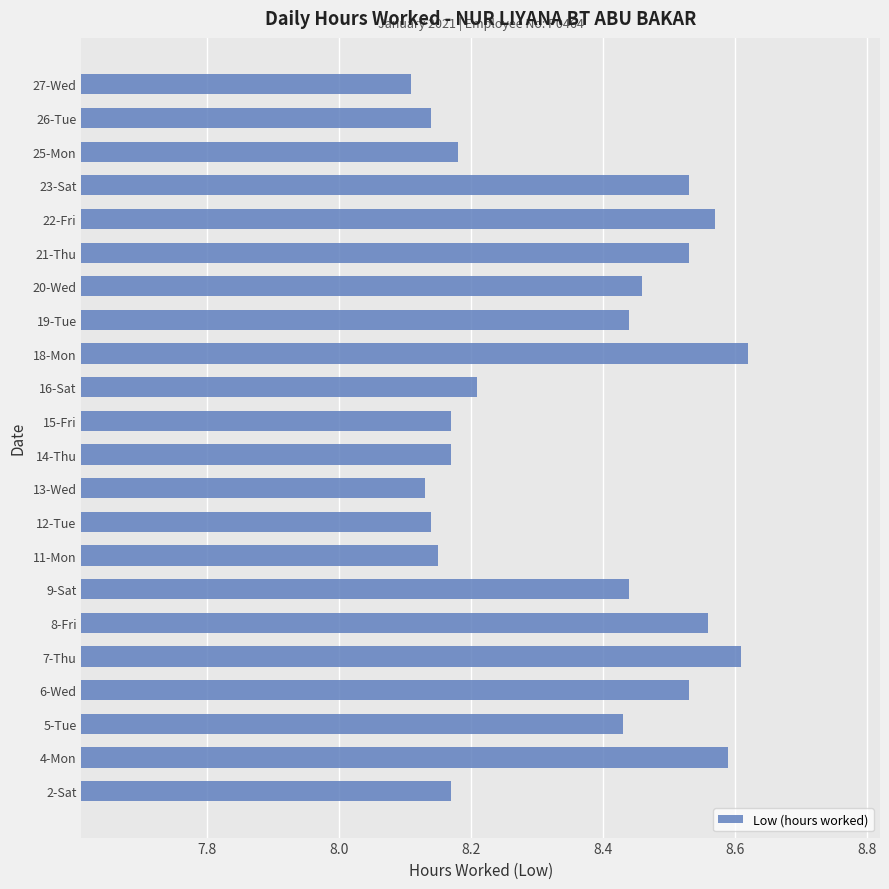

Are the bars horizontal?

Yes